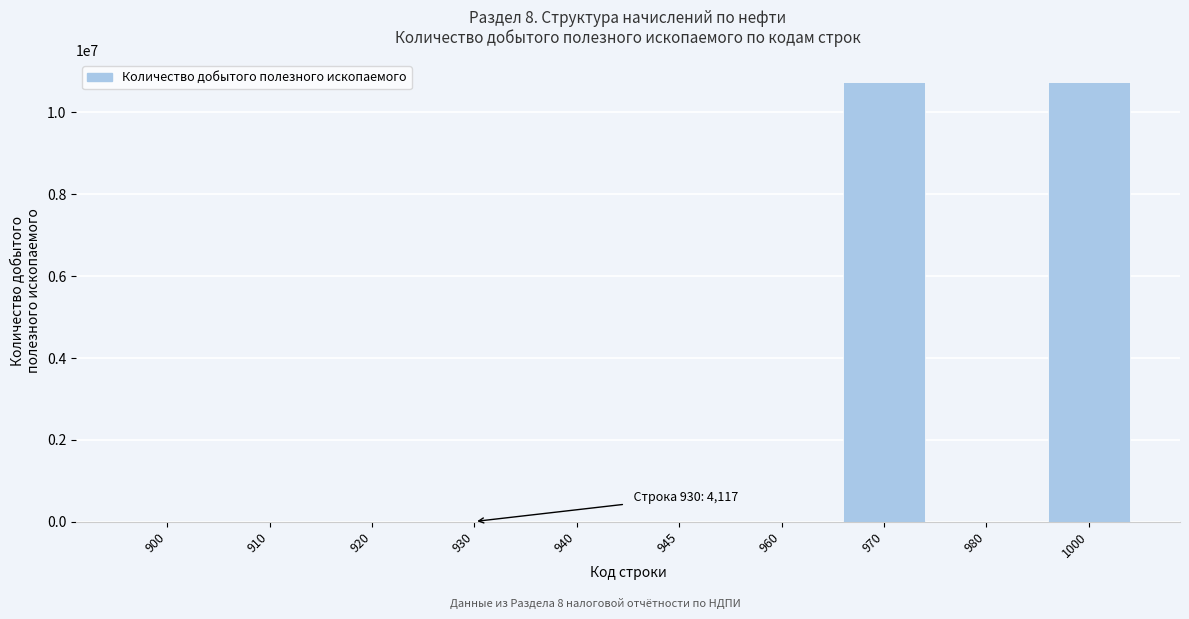

Is it true that the value at 960 is 0?

True